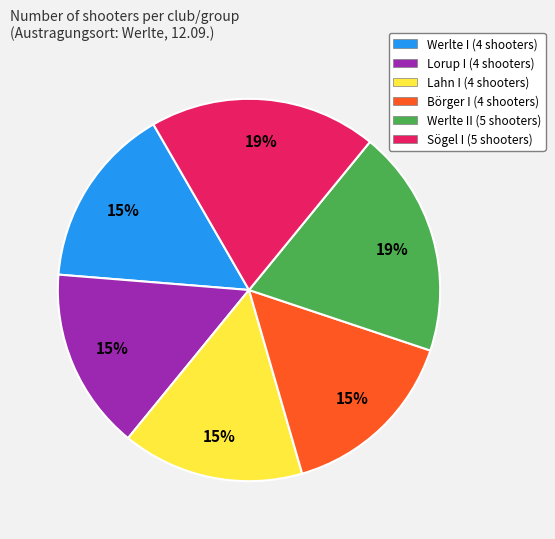

Does Lahn I (4 shooters) account for over 50% of the chart?

No